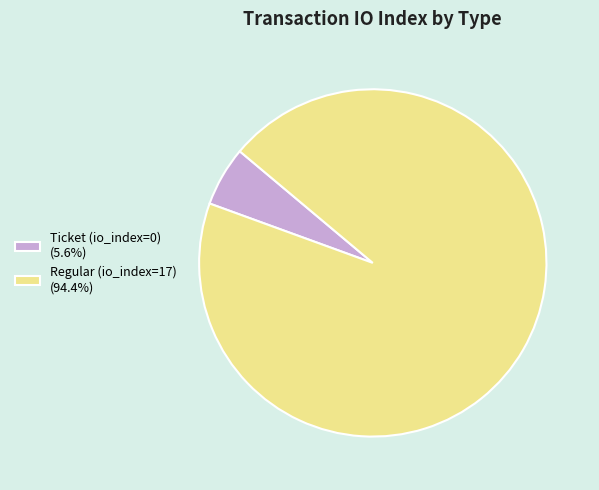

Which slice is the largest?

Regular (io_index=17)